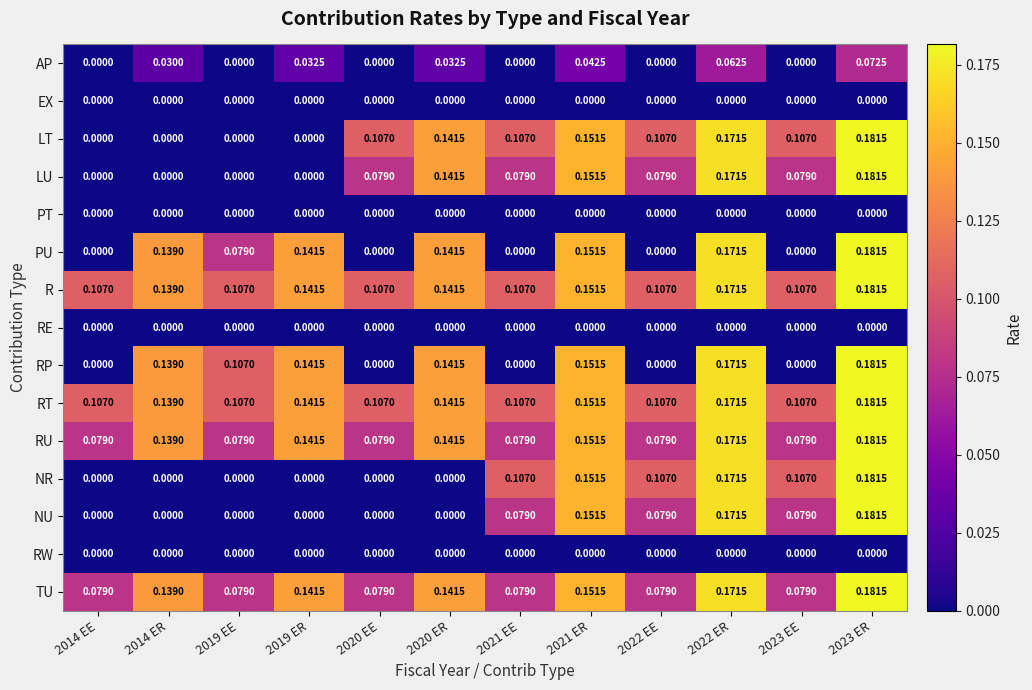

Is the value of RP at 2023 ER greater than the value of AP at 2014 EE?

Yes